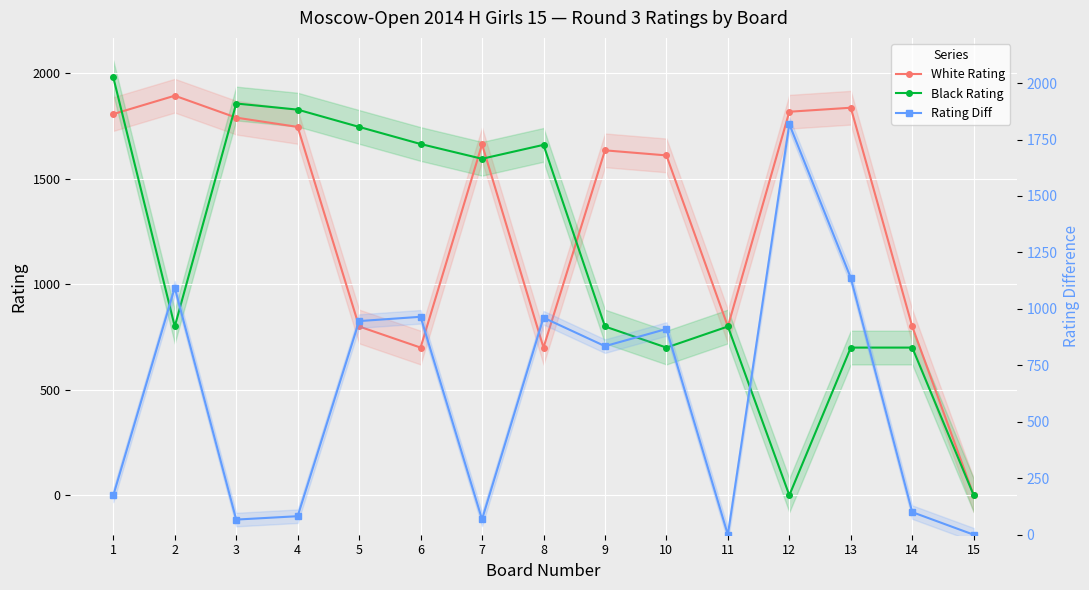

Between 15 and 5, which is larger?

5